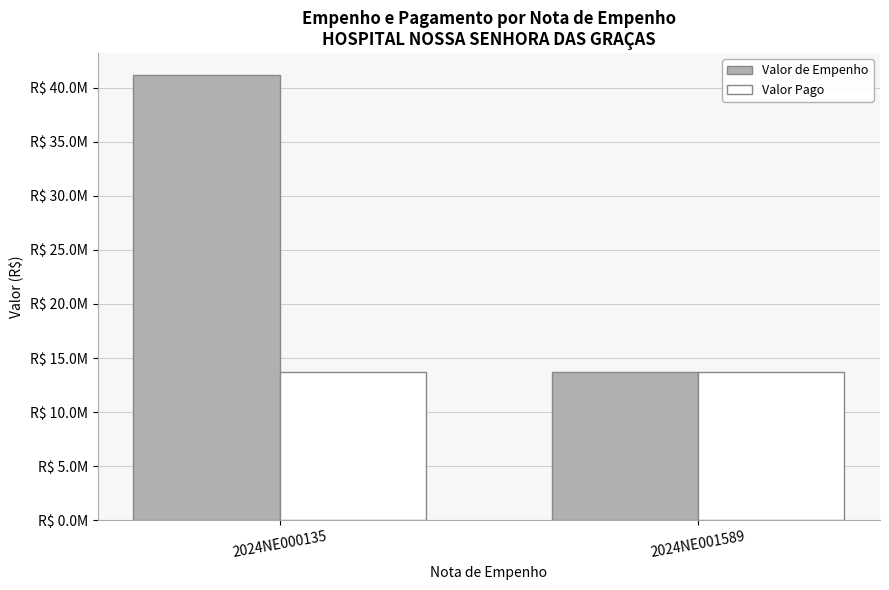

Does the chart contain stacked bars?

No